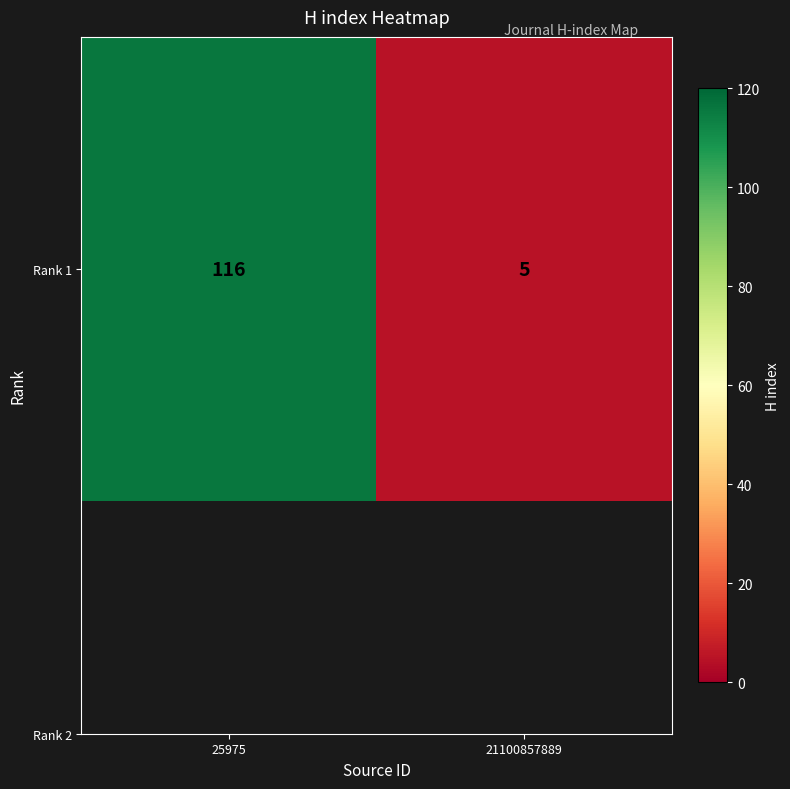

True or false: the data shows 2 at 21100857889.

False